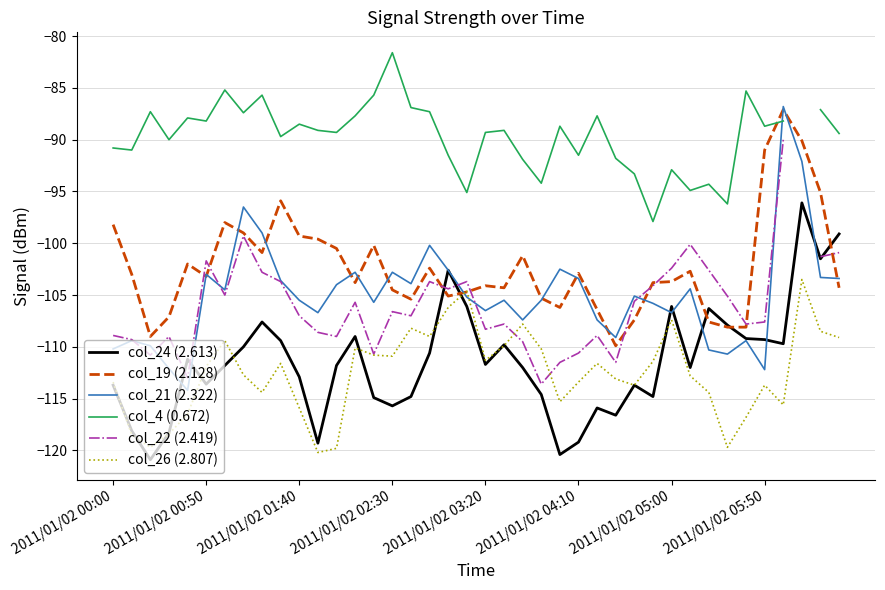

How many distinct data groups are displayed?

6